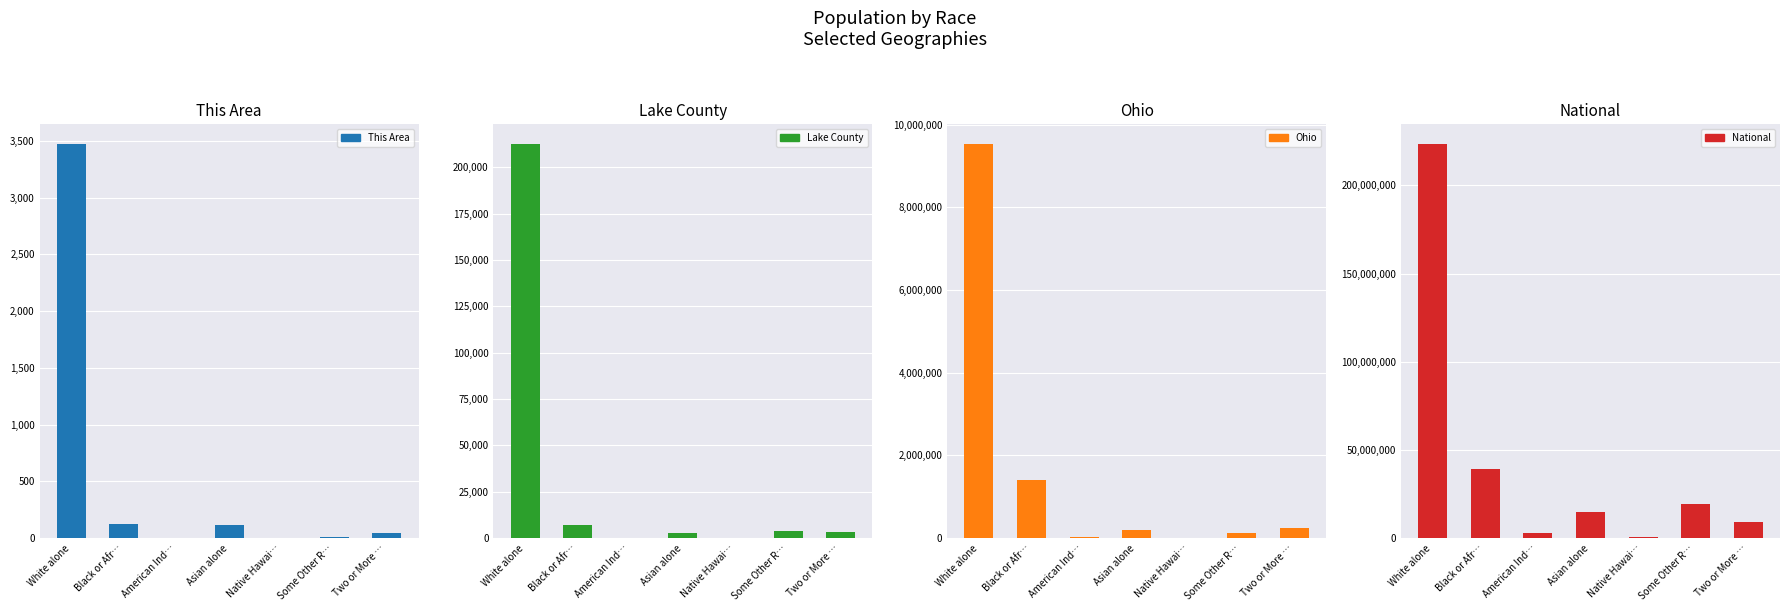

What are all the series names shown in the legend?

This Area, Lake County, Ohio, National